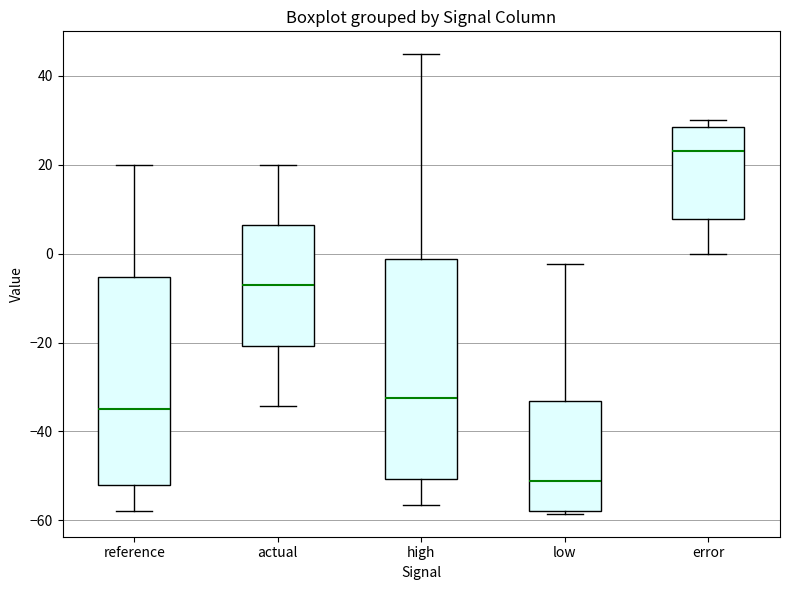

Reading left to right, read every box against the y-axis: the position of its median line, the range the box covers, and the ends of its whiskers. The values are not printed on the chart, so give them approximately, as read against the axis.

reference: median -34, box -52 to -6, whiskers -58 to 20
actual: median -8, box -20 to 6, whiskers -34 to 20
high: median -32, box -50 to -2, whiskers -56 to 44
low: median -52, box -58 to -34, whiskers -58 to -2
error: median 24, box 8 to 28, whiskers 0 to 30